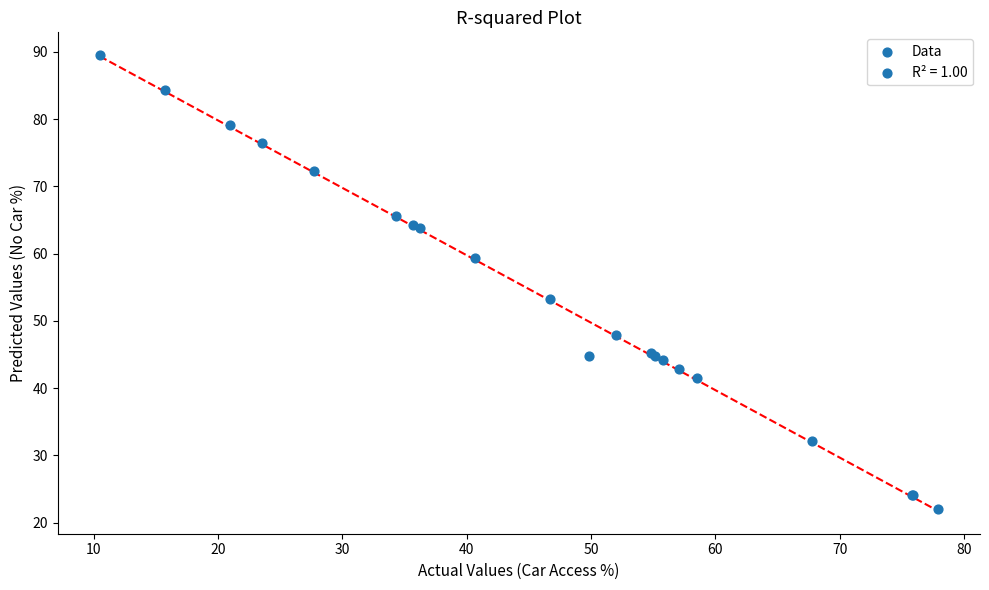

What Y value in the scatter plot is closest to 55?

53.3